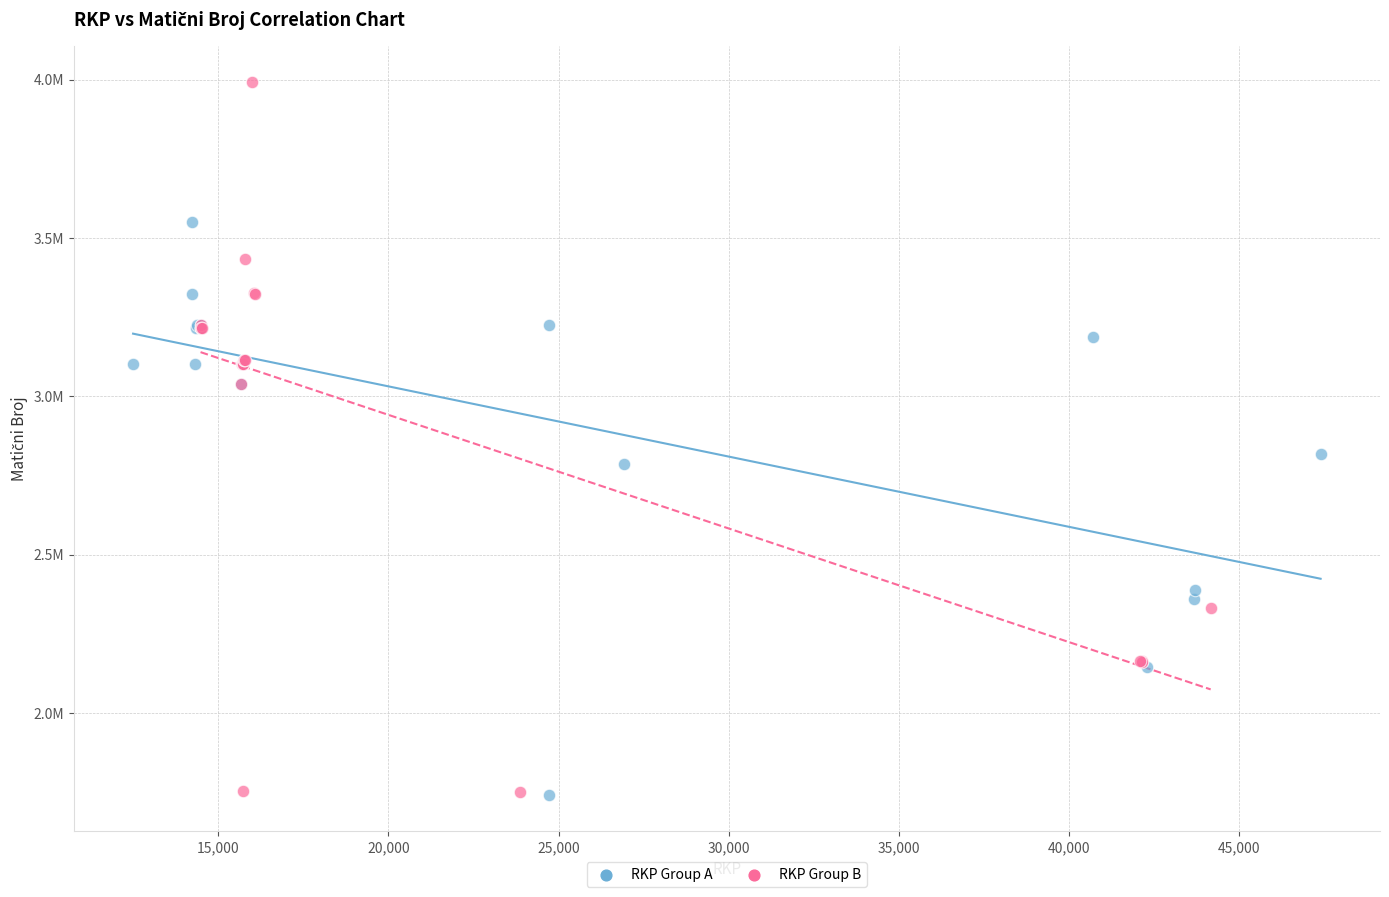

Which series has the largest Y range (max minus min)?

RKP Group B